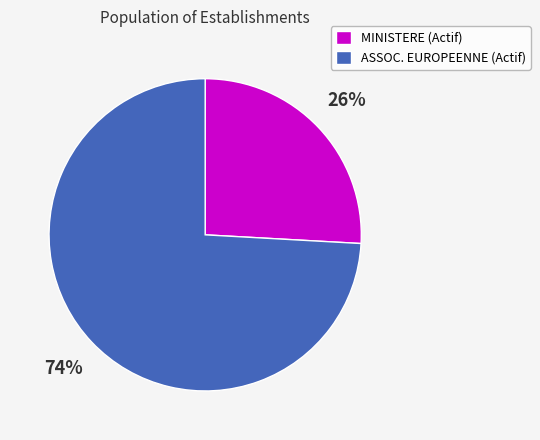

Is there a majority slice in this chart?

Yes